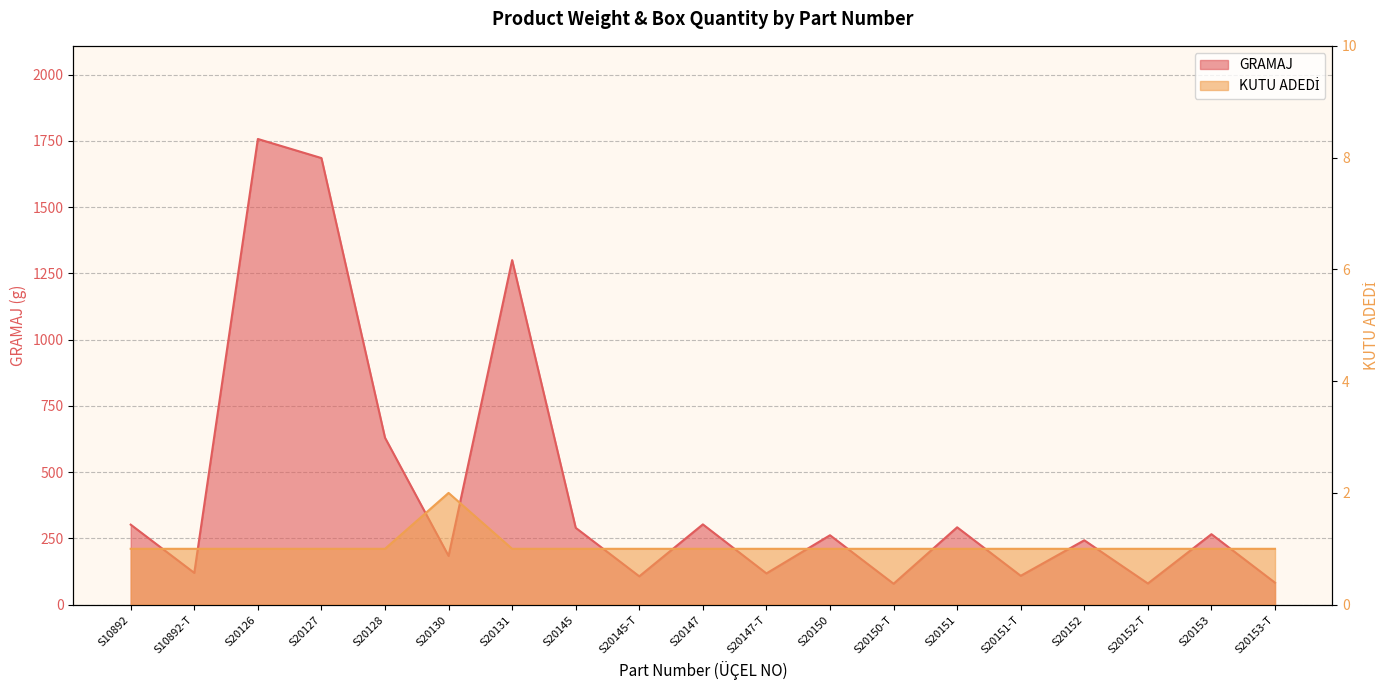

Between S20147-T and S20151, which series saw the biggest shift?

GRAMAJ